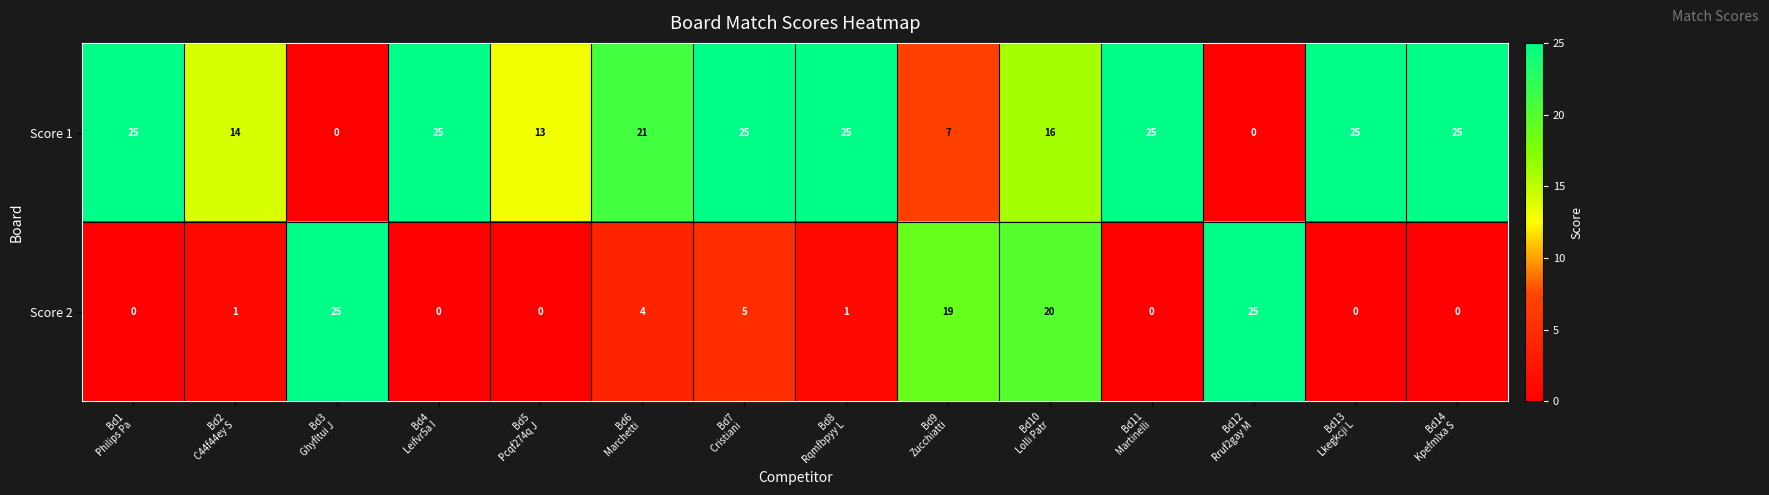

Rank the series by their average value, from lowest to highest.

Score 2, Score 1